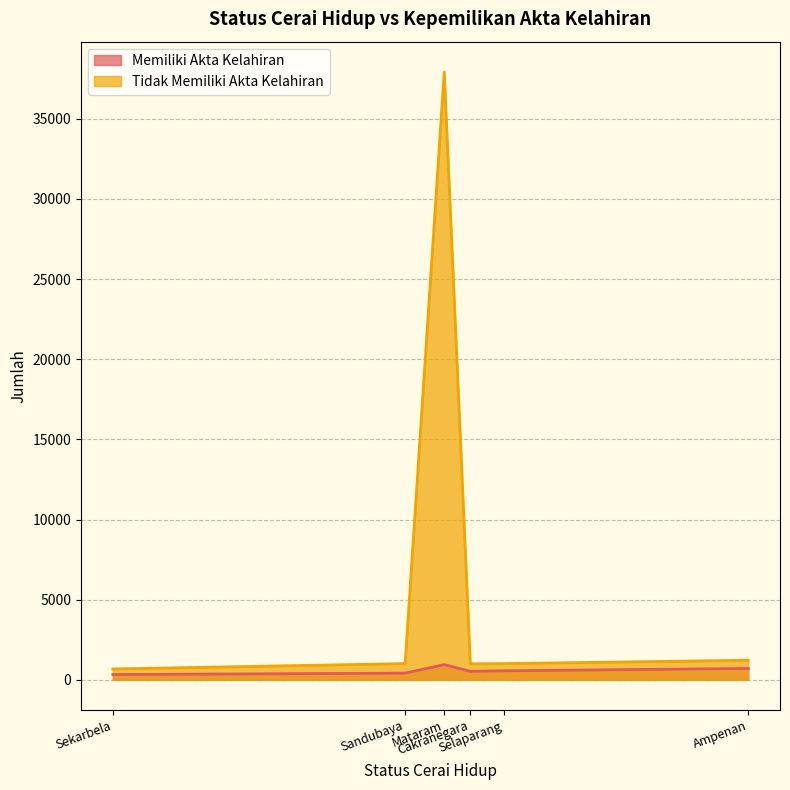

What position from the right is Mataram?

4